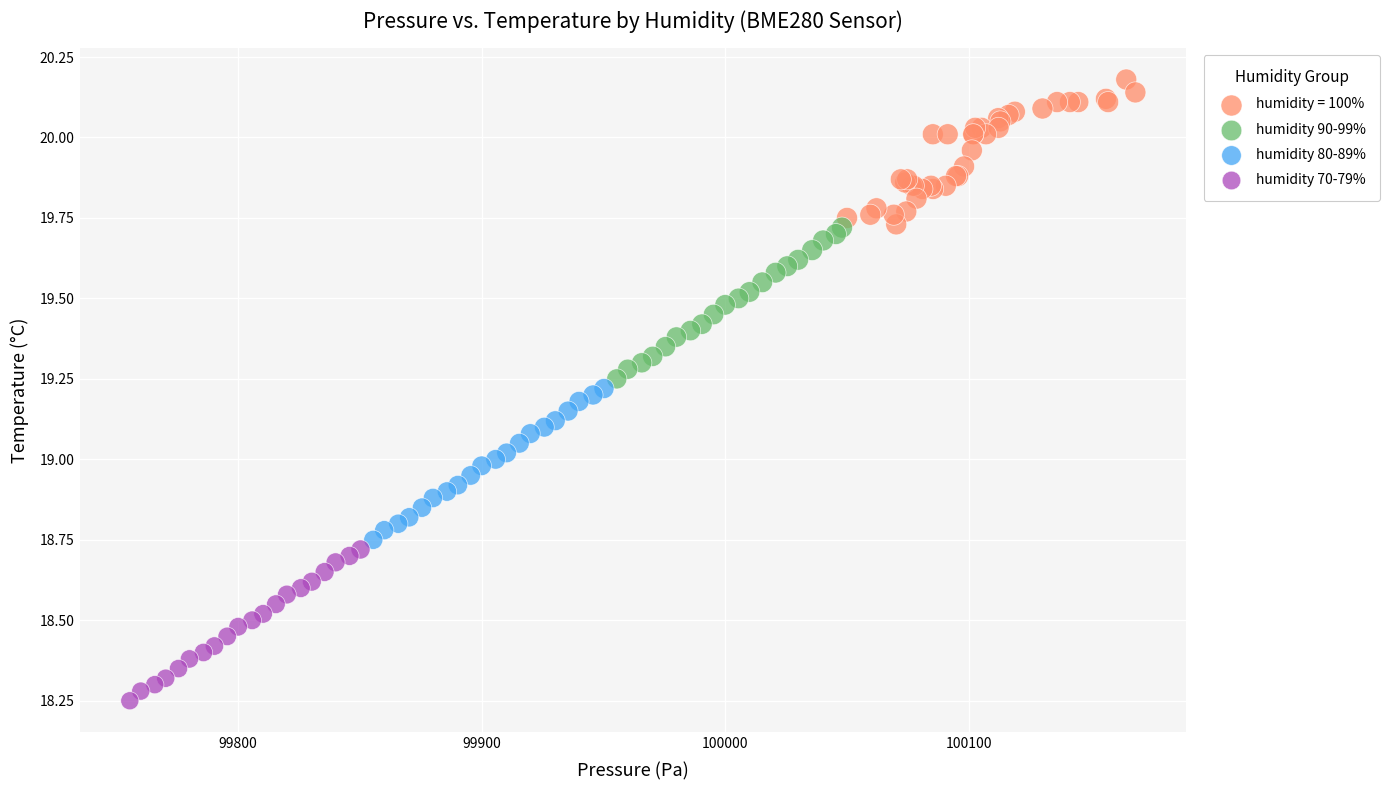

Which series contains the lowest Y value?

humidity 70-79%